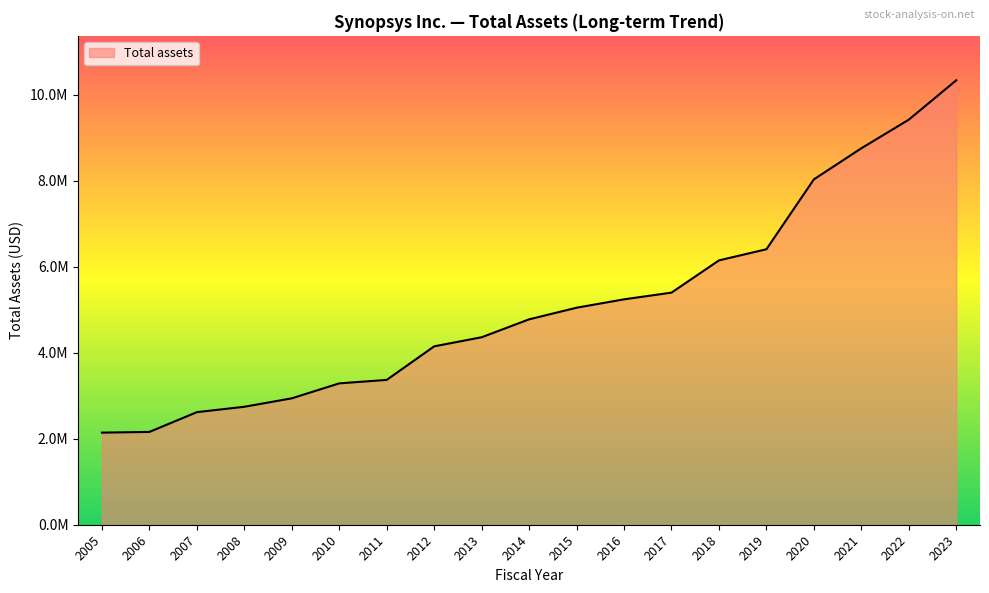

Does the chart display data point markers on the line(s)?

No